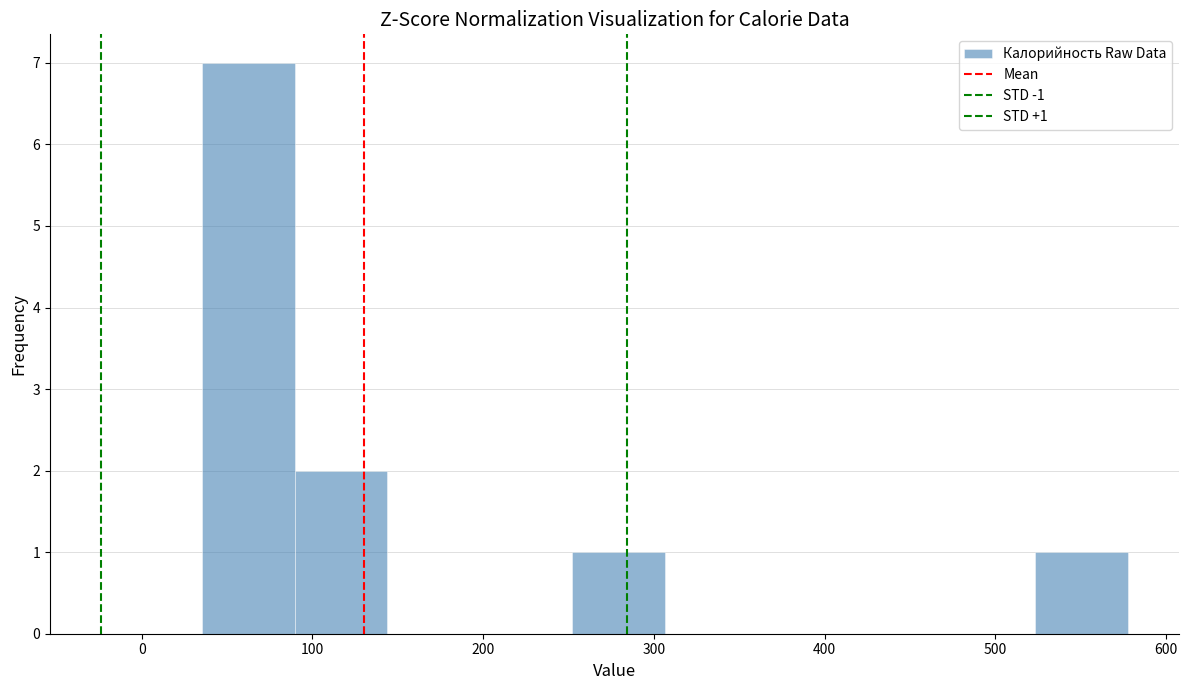

Over which range of the x-axis is the bar tallest?

40 to 90